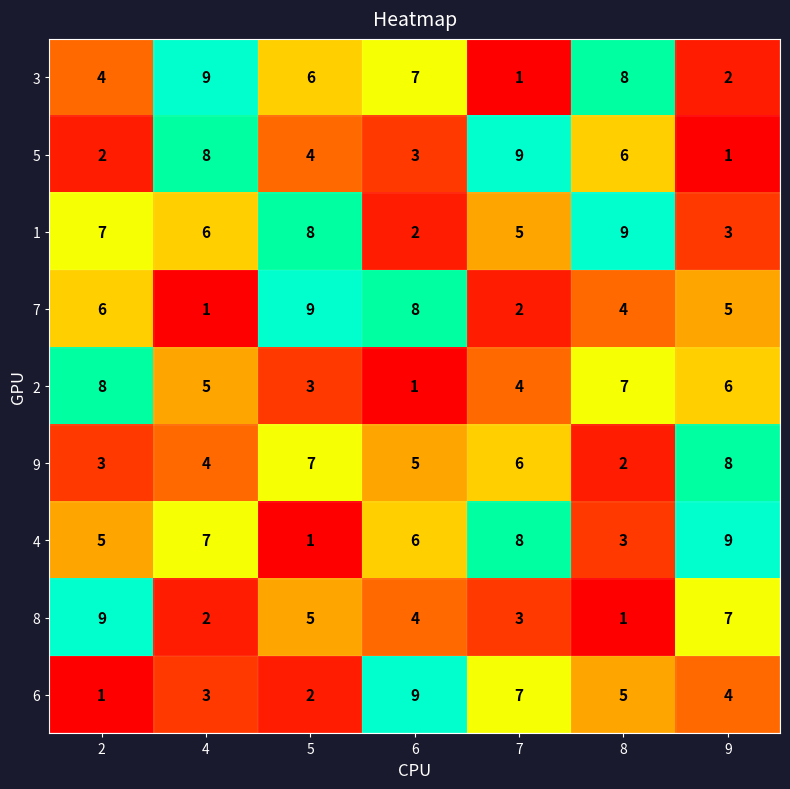

What is the greatest value displayed?

9